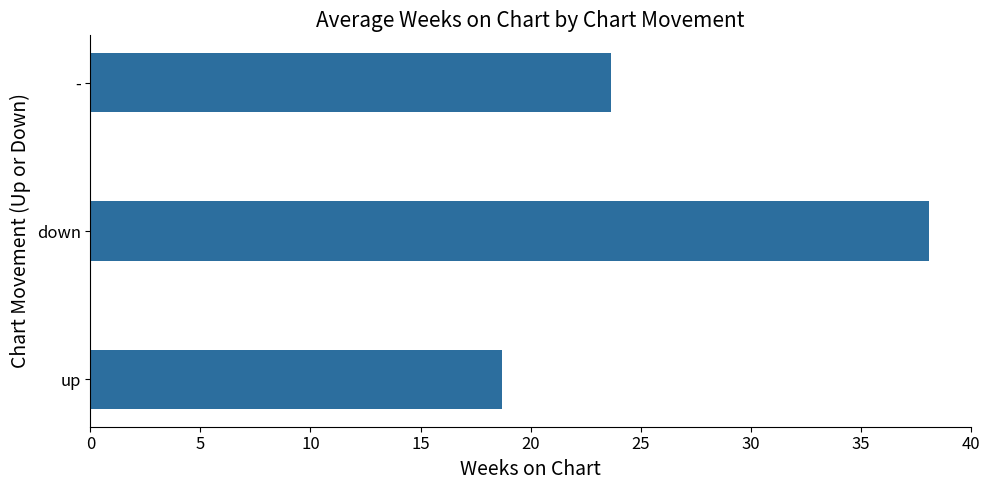

List the labels in order of value, largest first.

down, -, up